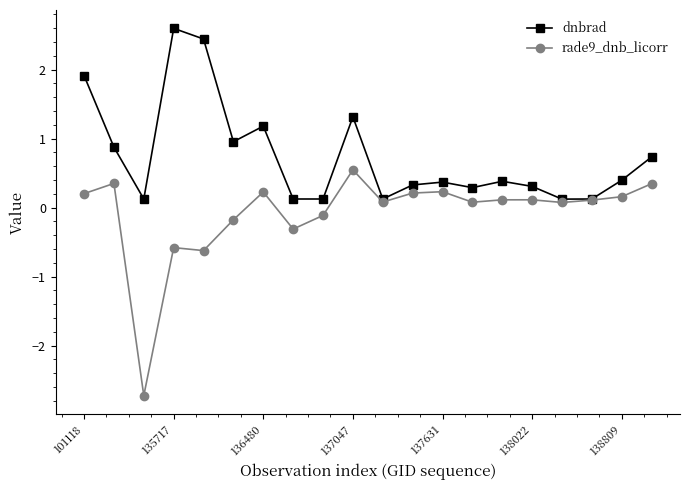

What is the lowest value of the rade9_dnb_licorr series?

-2.7